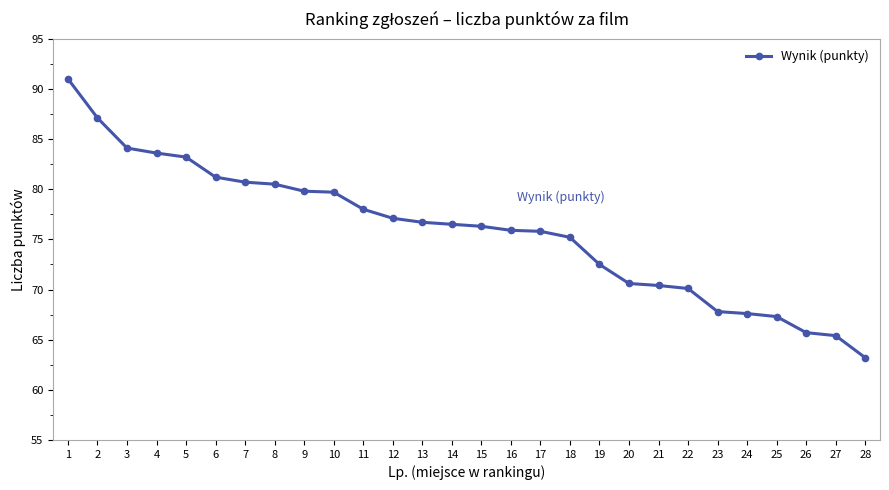

Is it true that the value at 27 is 65.4?

True